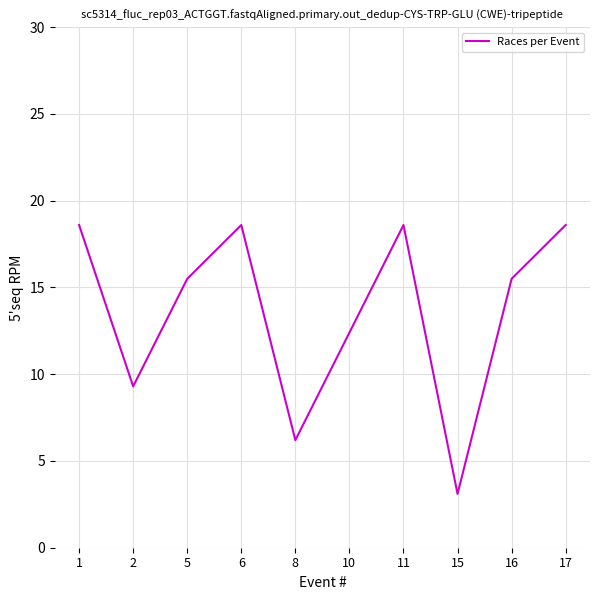

True or false: the data has more than 1 interior local peaks.

True